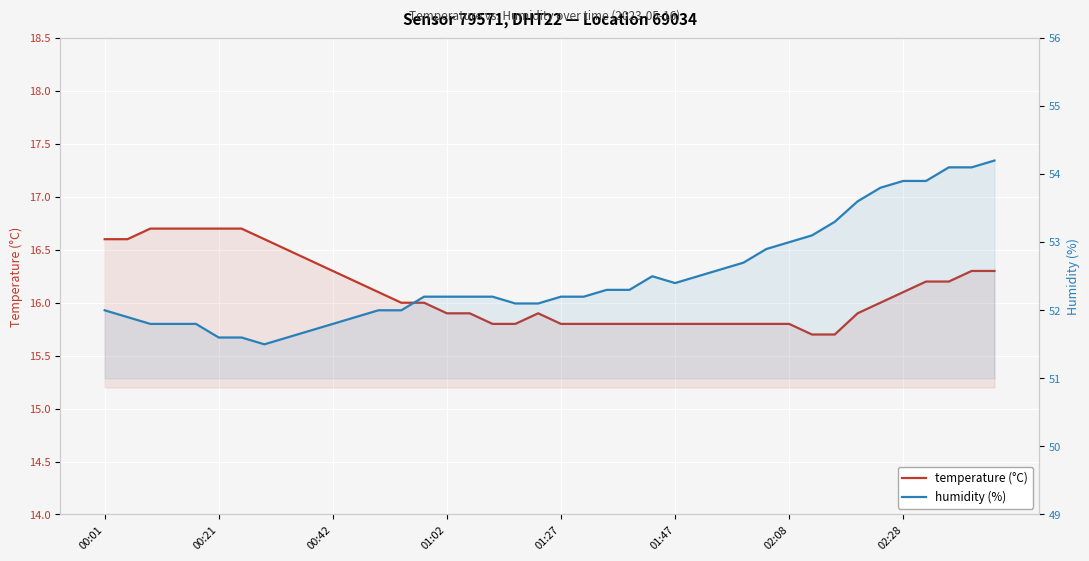

What position from the right is 26?

14